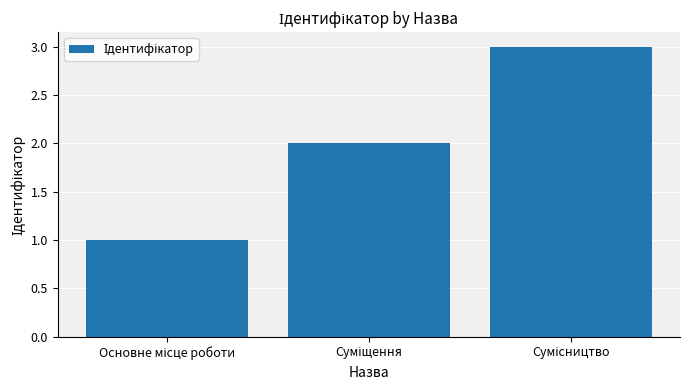

What is the maximum value shown in the chart?

3